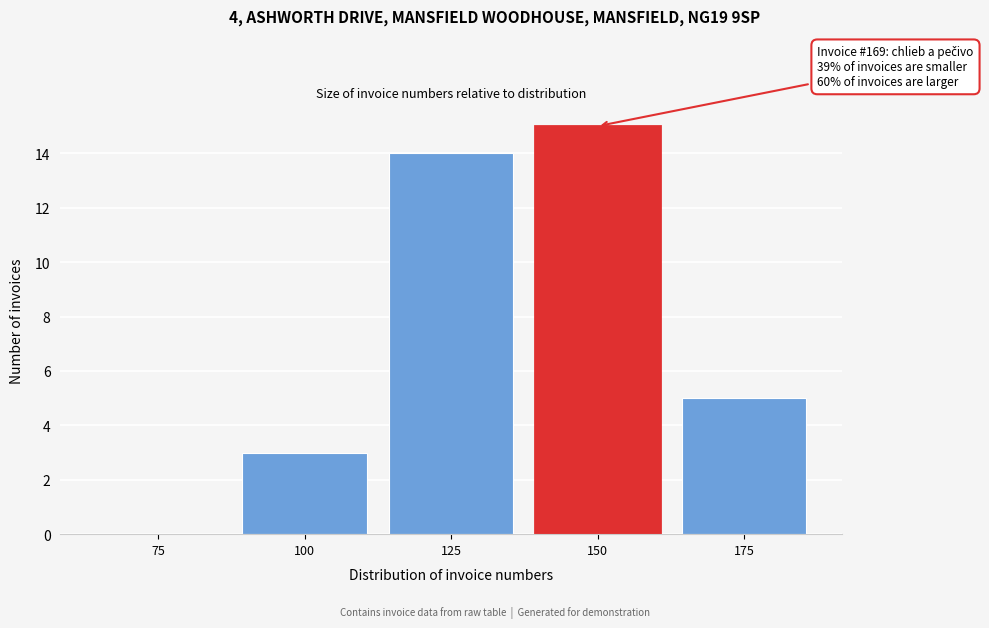

Reading left to right, transcribe all the data shown in this chart.

75=0	100=3	125=14	150=15	175=5